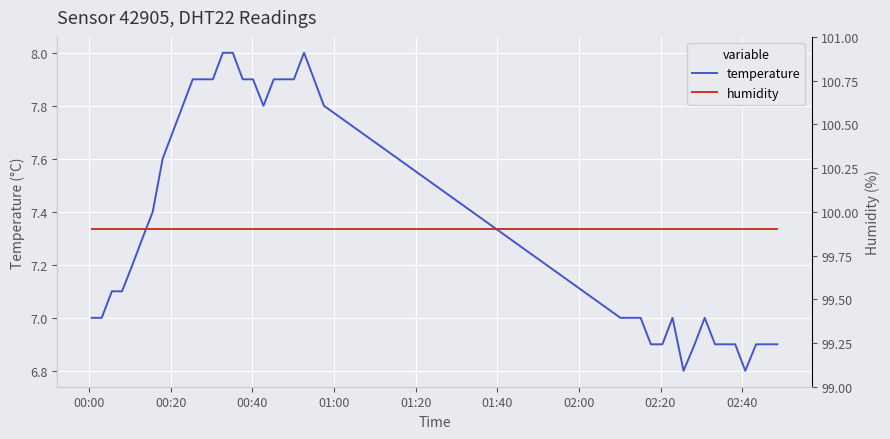

Which series has the largest range (max minus min)?

temperature